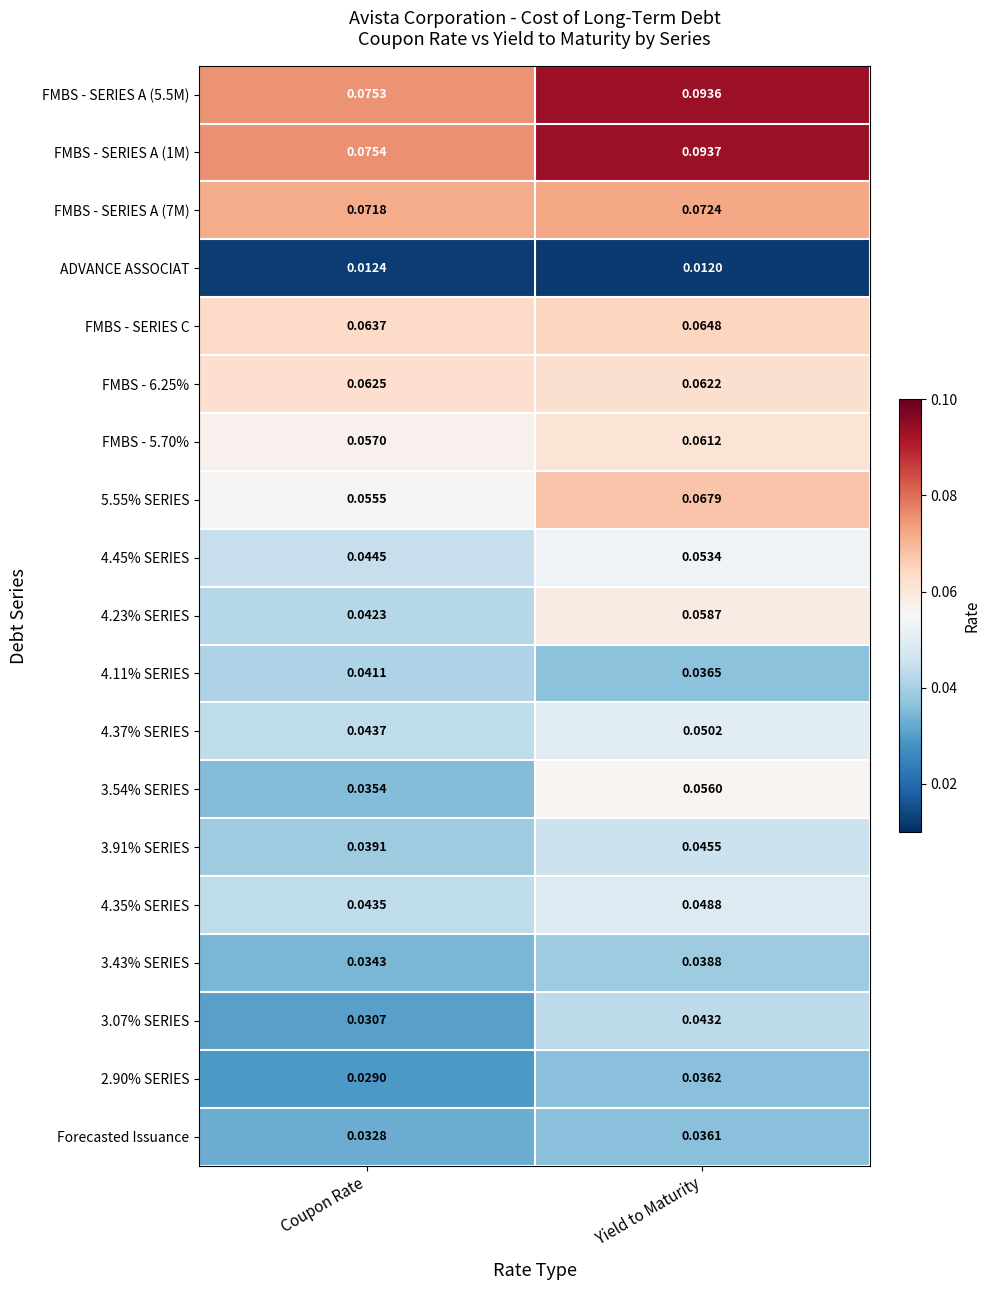

At which category is the sum across all series the highest?

Yield to Maturity